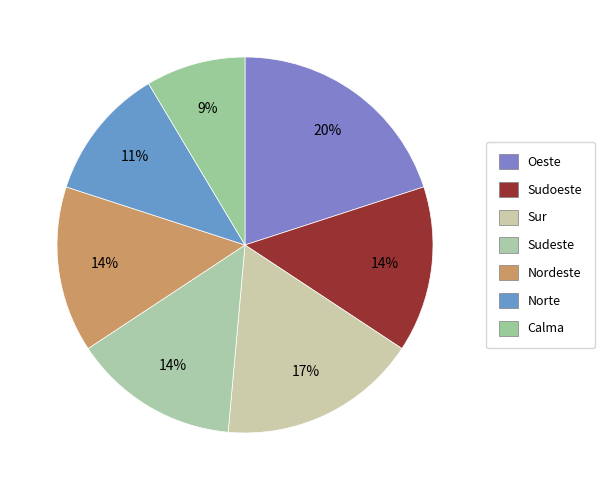

How many segments does this pie chart have?

7